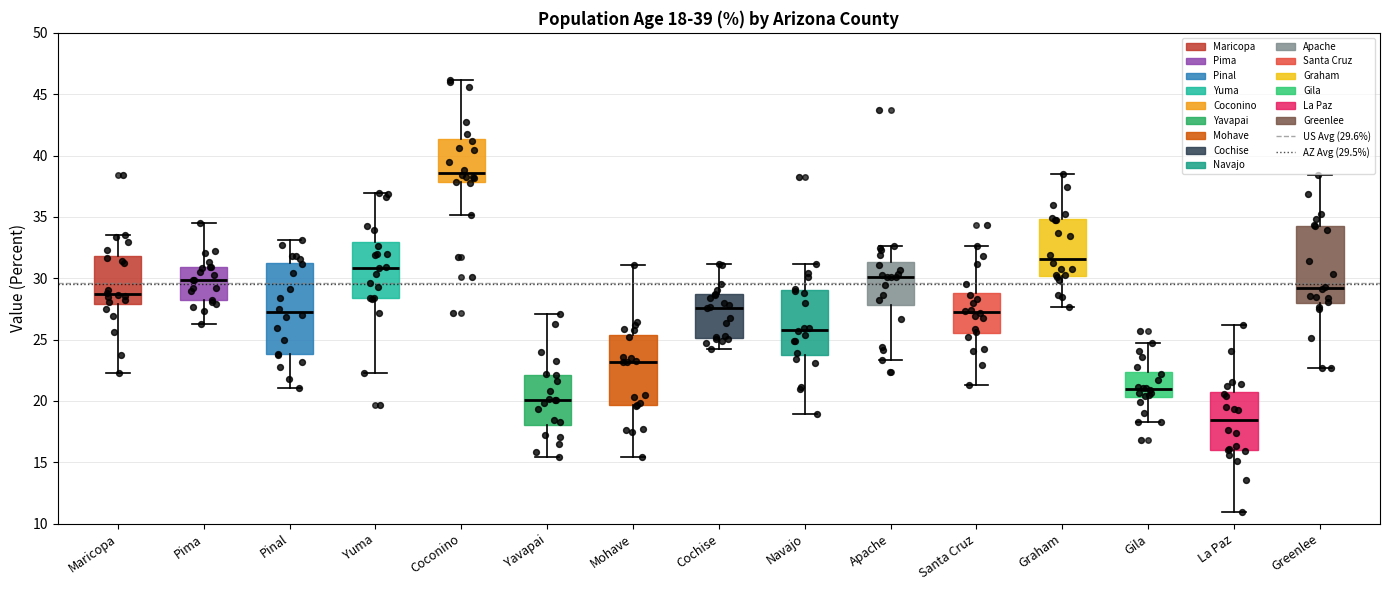

Which box is the tallest, from its lower edge to its upper edge?

Pinal